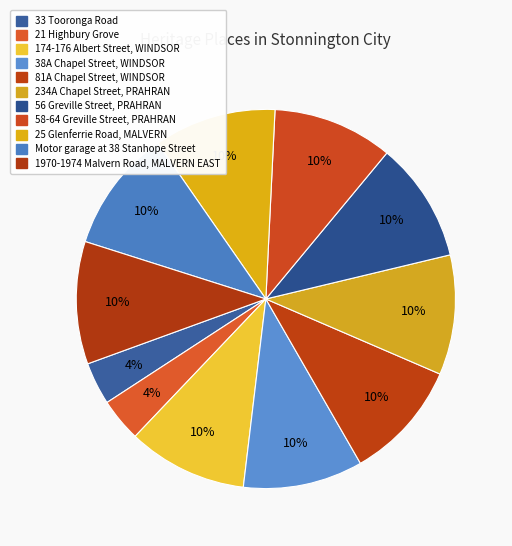

To the nearest percent, what is the combined percentage of 174-176 Albert Street, WINDSOR and 56 Greville Street, PRAHRAN?

20%